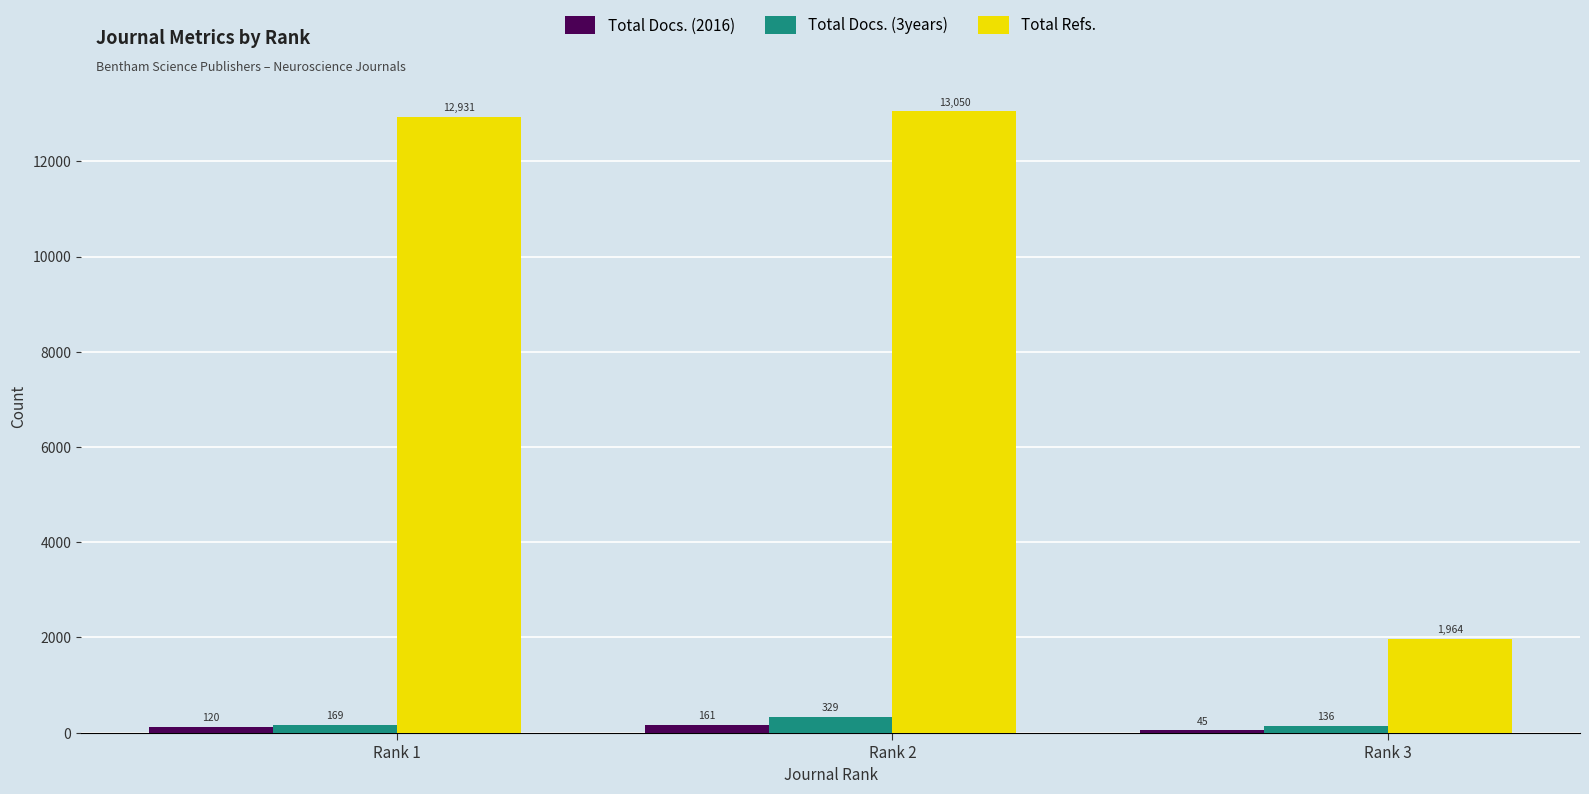

How many categories are shown in the chart?

3